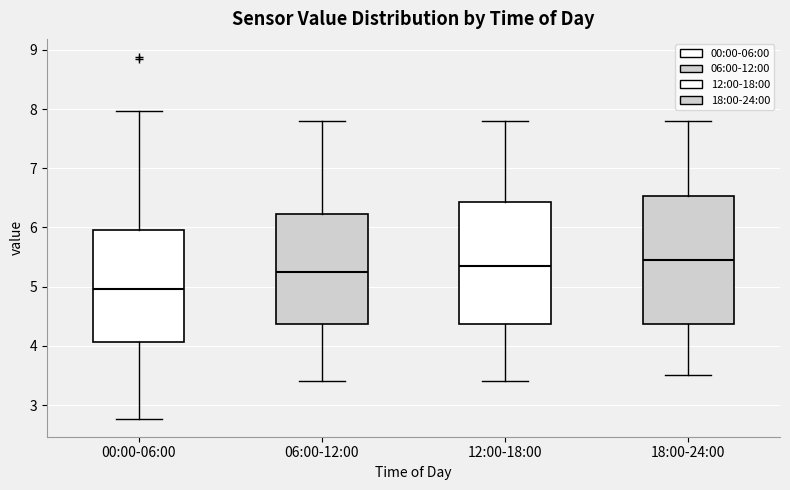

Reading left to right, read every box against the y-axis: the position of its median line, the range the box covers, and the ends of its whiskers. The values are not printed on the chart, so give them approximately, as read against the axis.

00:00-06:00: median 5.0, box 4.1 to 6.0, whiskers 2.8 to 8.0
06:00-12:00: median 5.3, box 4.4 to 6.2, whiskers 3.4 to 7.8
12:00-18:00: median 5.4, box 4.4 to 6.4, whiskers 3.4 to 7.8
18:00-24:00: median 5.5, box 4.4 to 6.5, whiskers 3.5 to 7.8